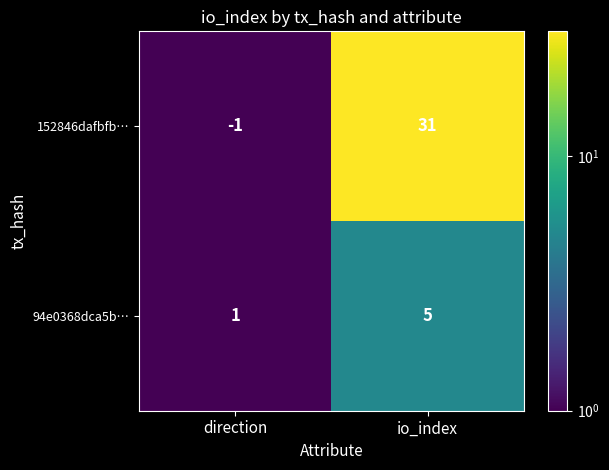

What is the sum of all 94e0368dca5b… values?

6